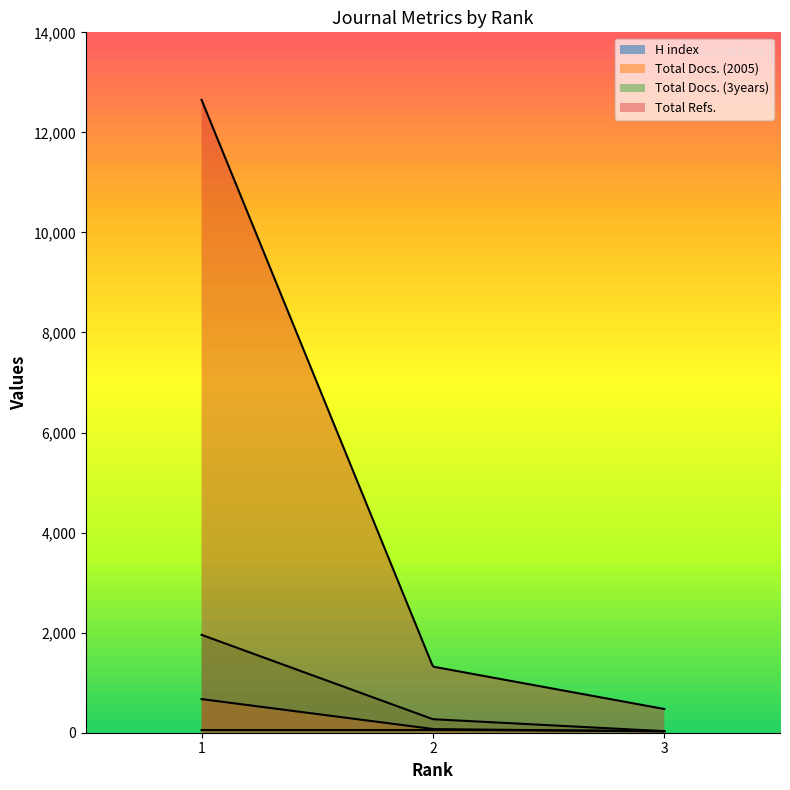

What is the difference between the maximum and minimum values in the Total Docs. (3years) series?

1925